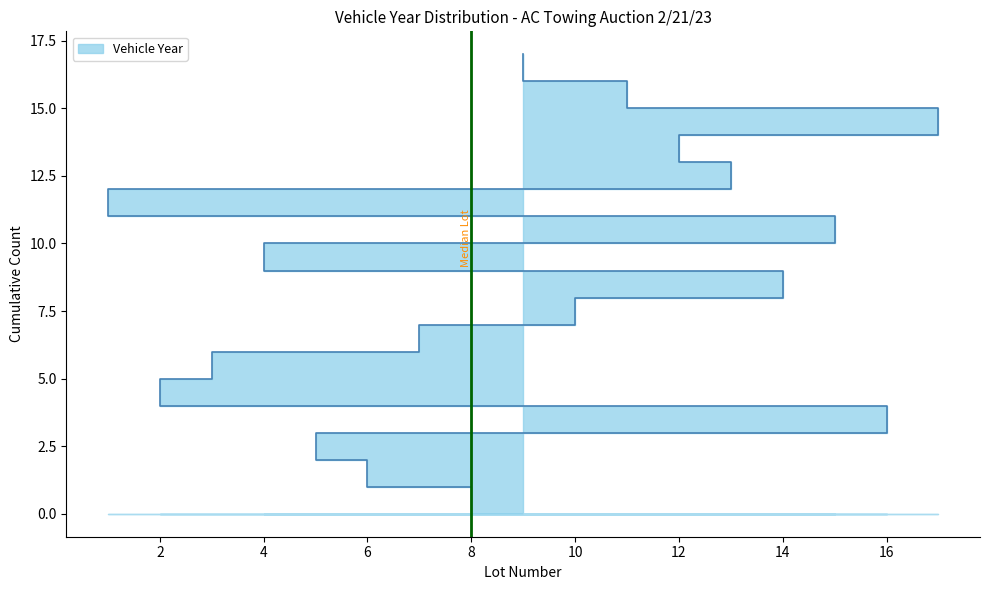

What is the change in value from 6 to 16?

+5